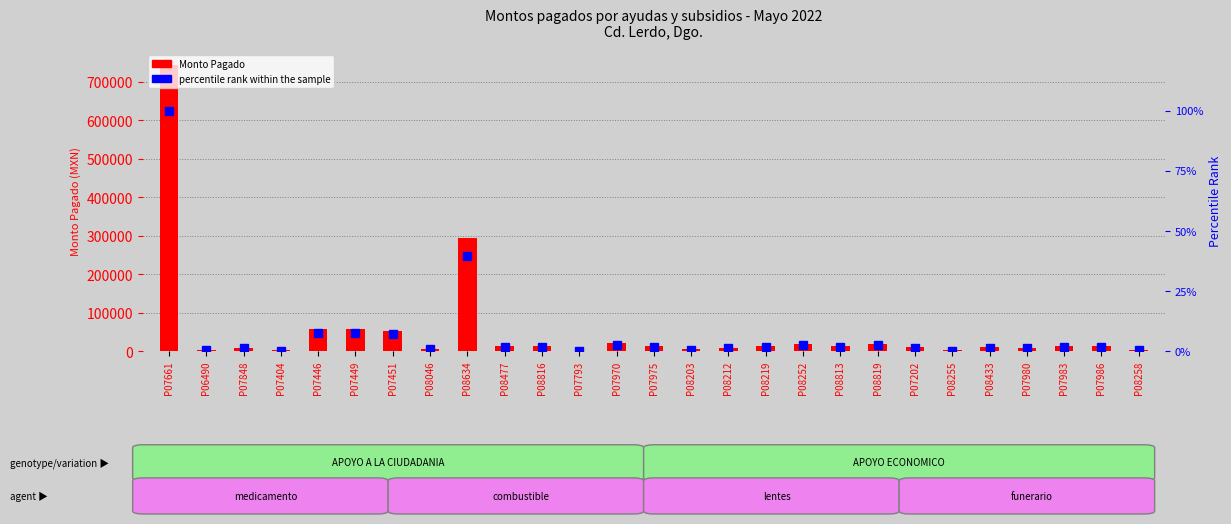

How many data points does each series have?

27